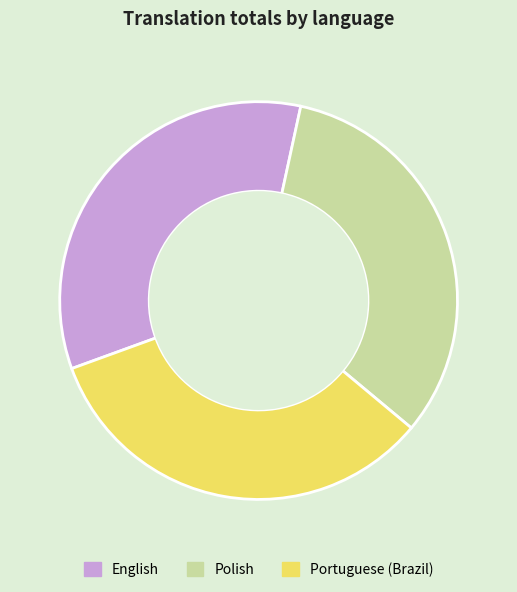

Which category has the biggest portion of the pie?

English